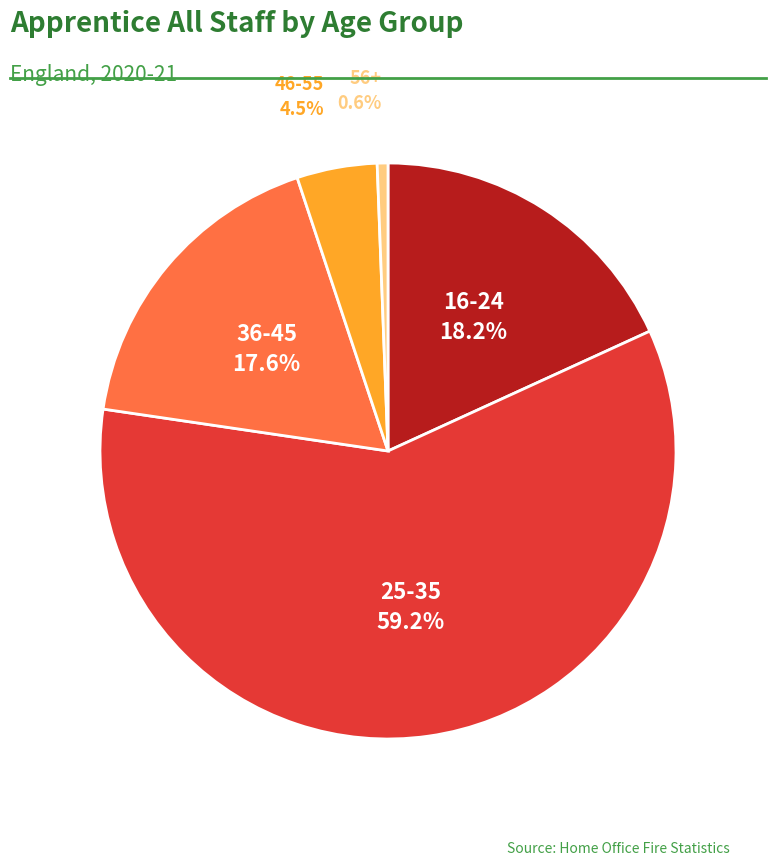

Is there any slice that represents more than half of the pie?

Yes